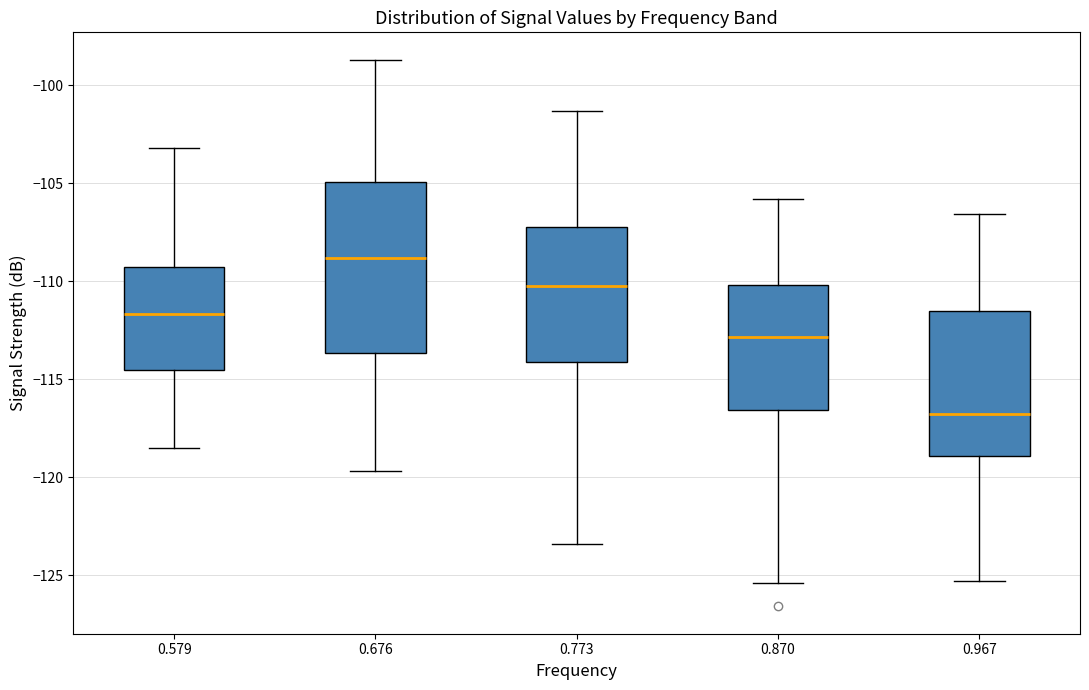

Which box has the highest median line?

0.676